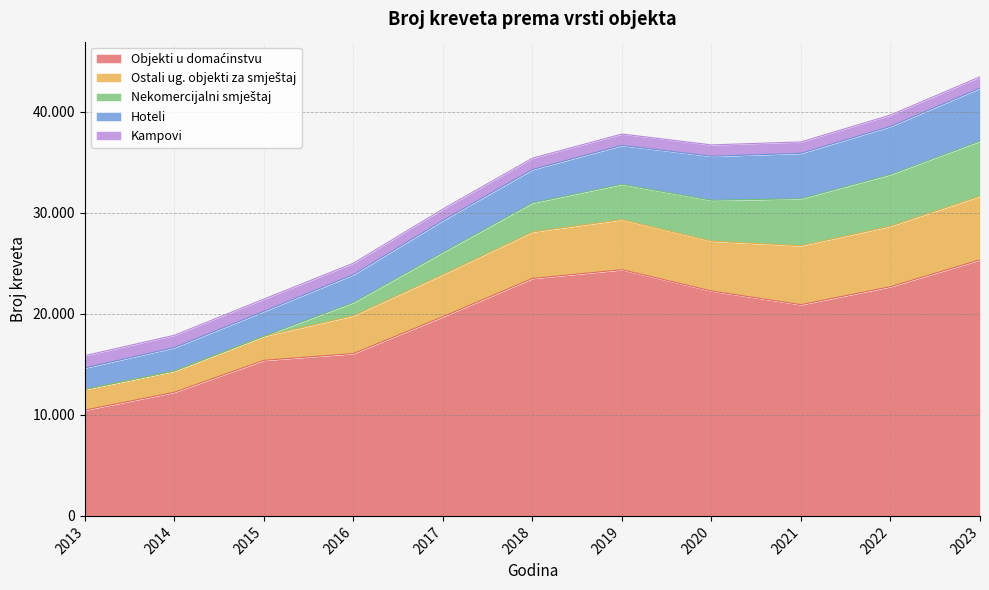

True or false: Hoteli has a value of 3999 at 2015.

False